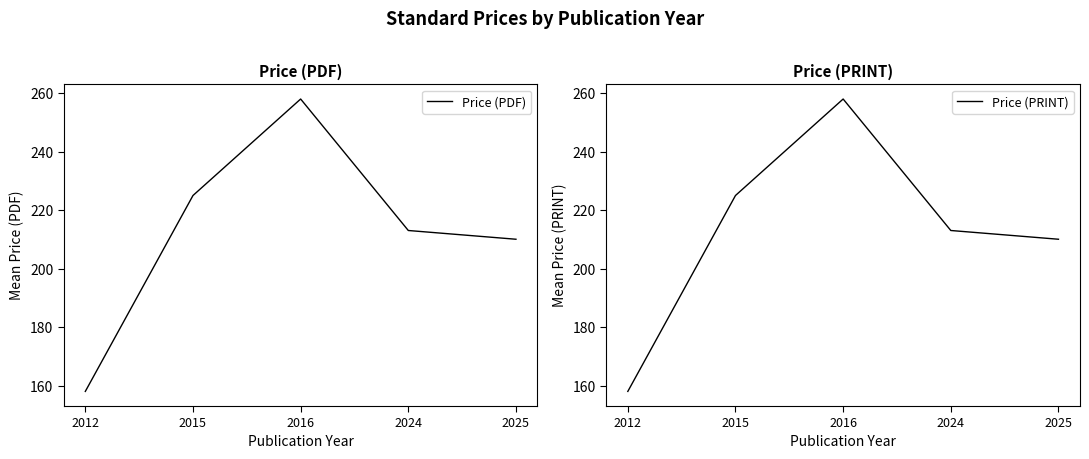

What is the sum of the Price (PRINT) values at 2015 and 2016?

483.0